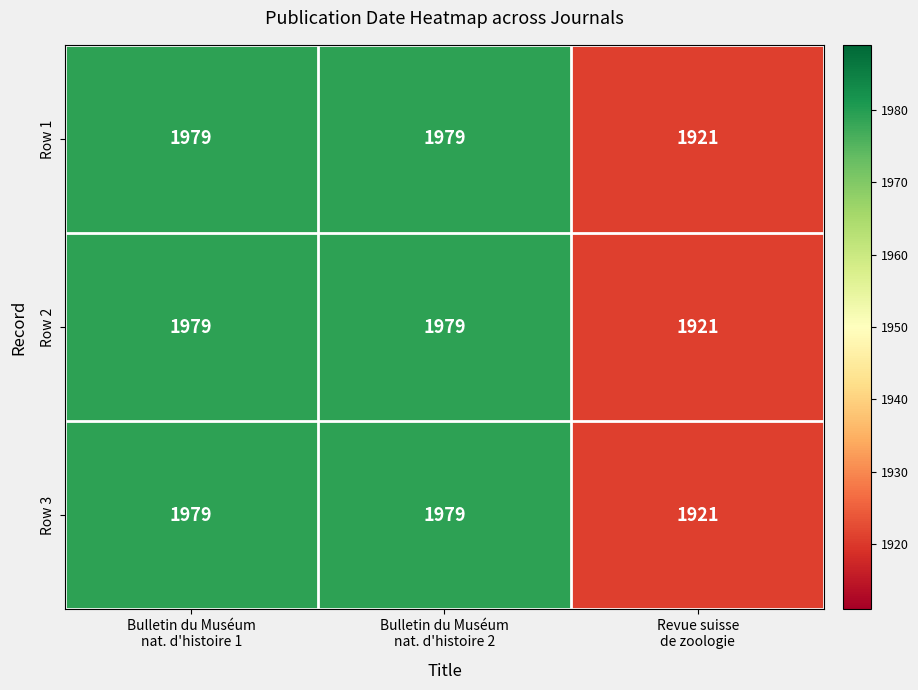

Count the Row 2 values in the range 1921 to 1979.

3